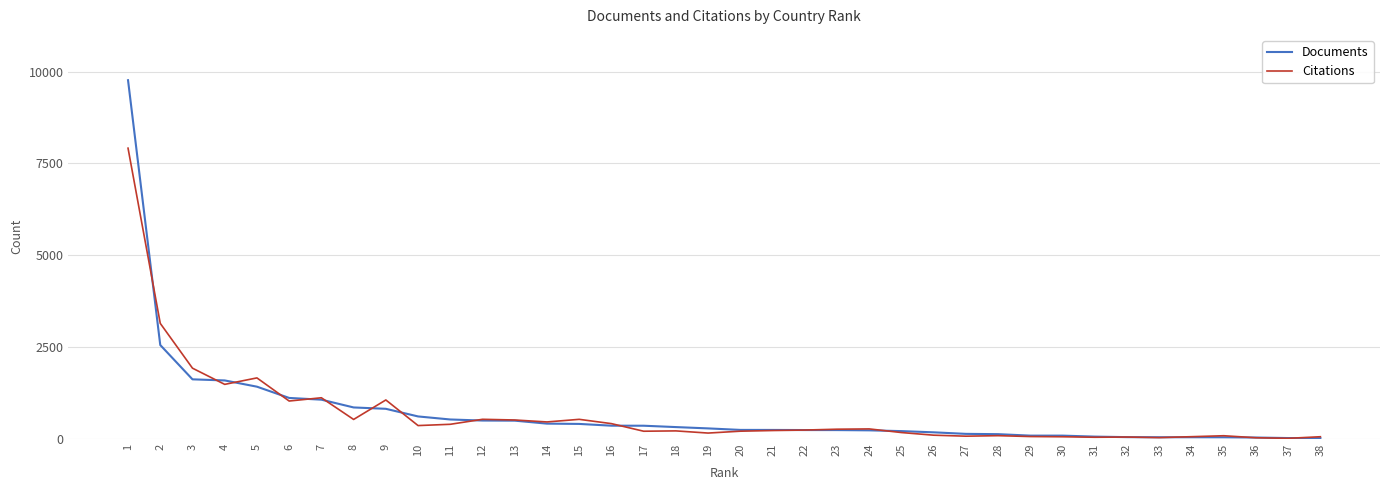

The value of Documents at 13 is 487. True or false?

True